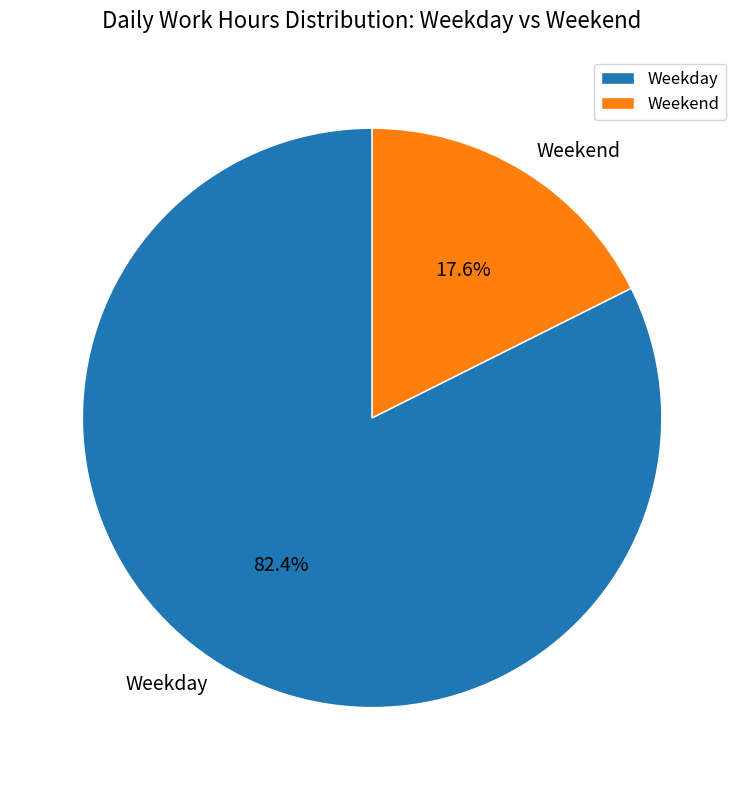

What is the largest slice in the pie chart?

Weekday